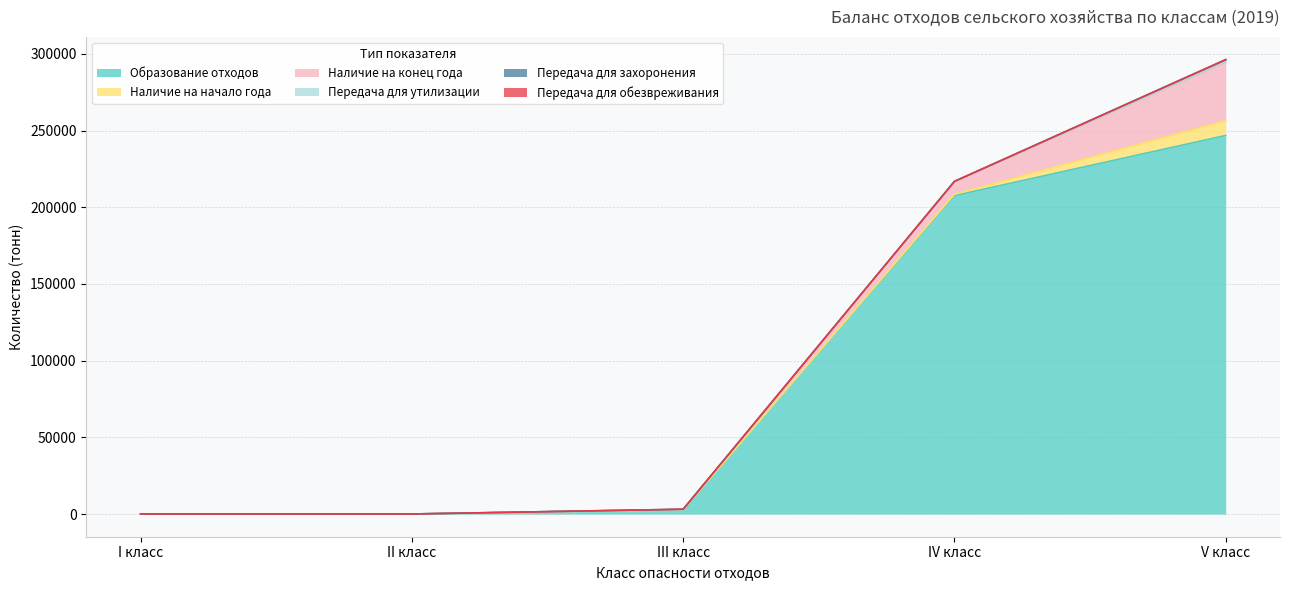

What is the difference between the Передача для утилизации values at III класс and I класс?

13.8